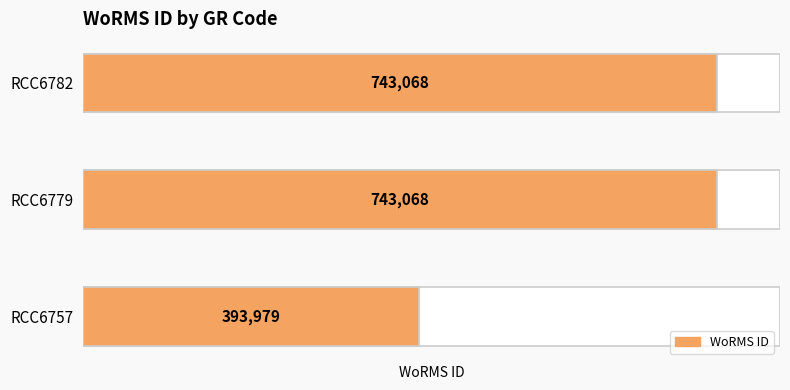

List the labels in order of value, largest first.

1, 2, 0